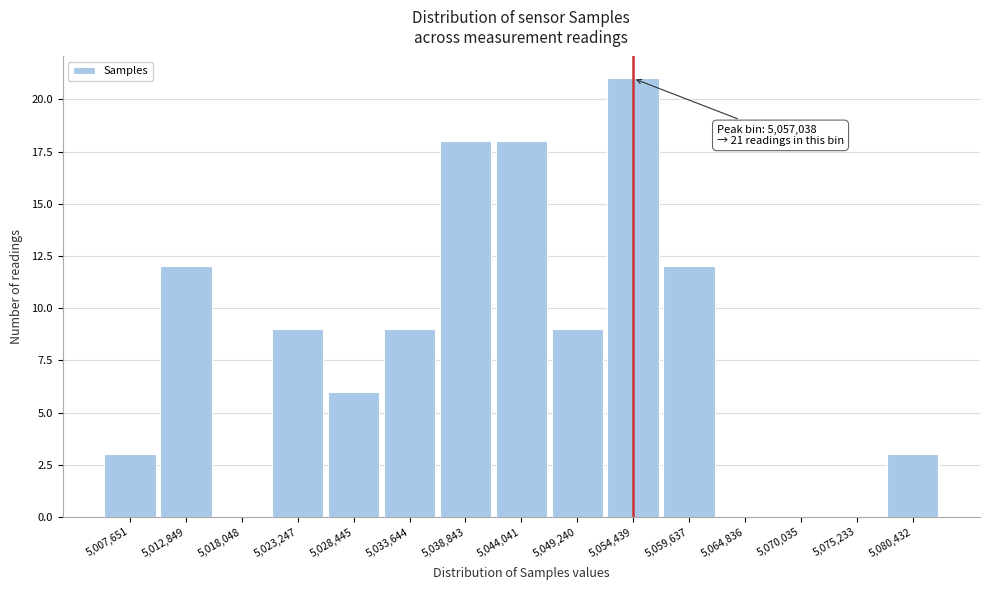

Reading right to left, list all the values displayed in this chart.

5,080,432=3	5,075,233=0	5,070,035=0	5,064,836=0	5,059,637=12	5,054,439=21	5,049,240=9	5,044,041=18	5,038,843=18	5,033,644=9	5,028,445=6	5,023,247=9	5,018,048=0	5,012,849=12	5,007,651=3